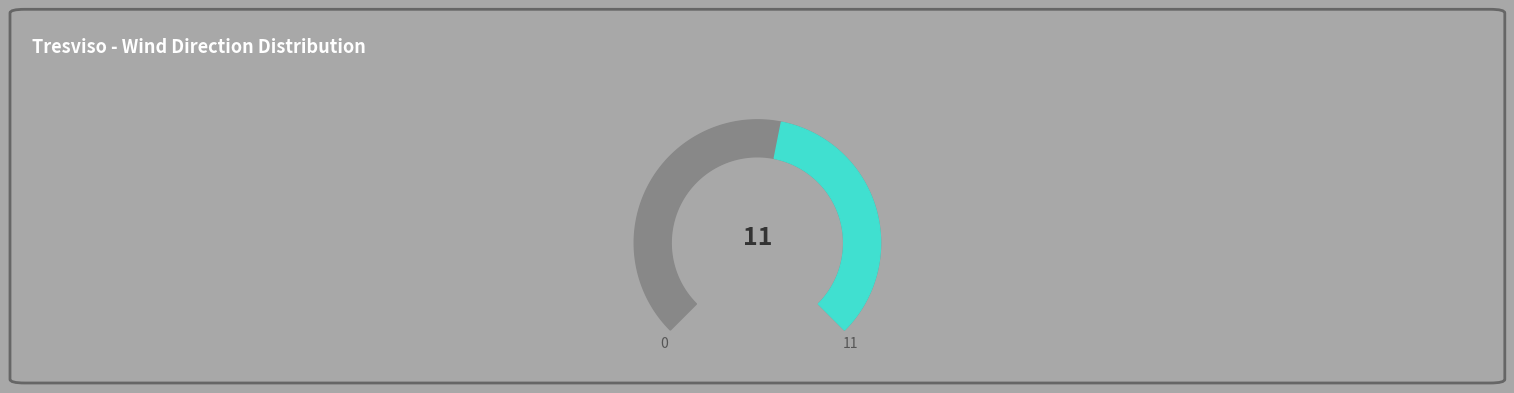

Is there a majority slice in this chart?

No